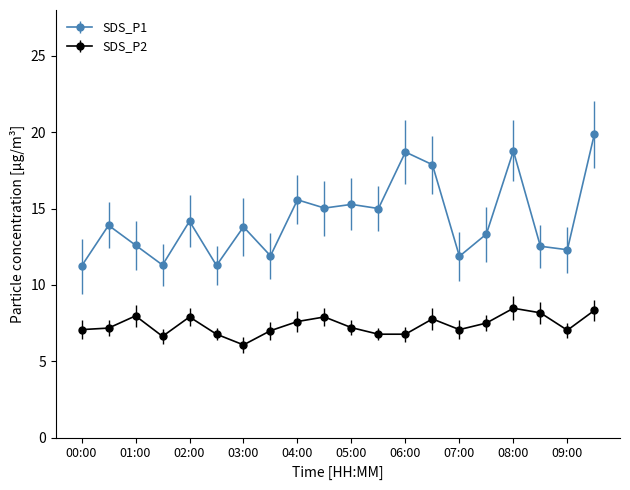

In SDS_P1, how many points are lower than both neighbors (excluding endpoints)?

7